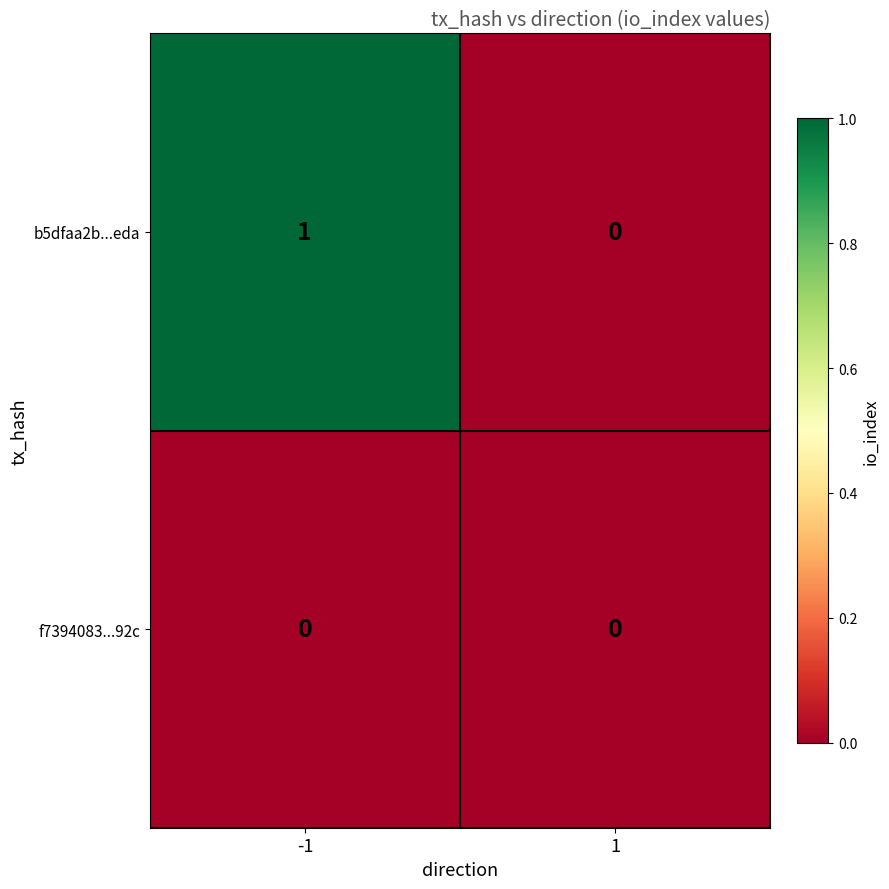

Reading left to right, extract all data points from this chart.

b5dfaa2b...eda: -1=1	1=0
f7394083...92c: -1=0	1=0